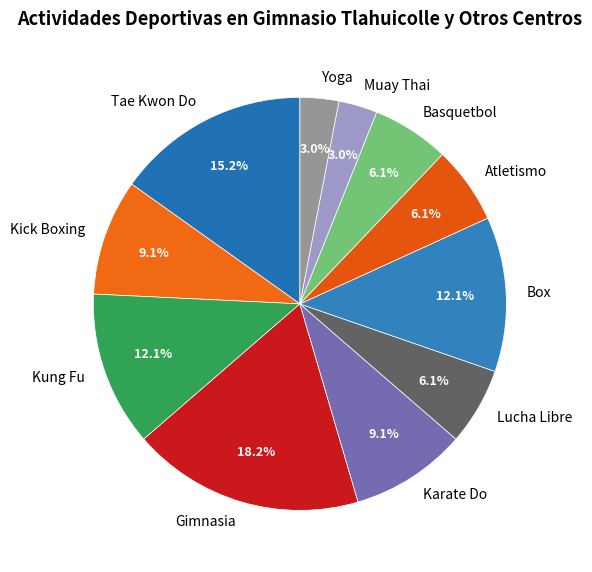

What is the largest slice in the pie chart?

Gimnasia